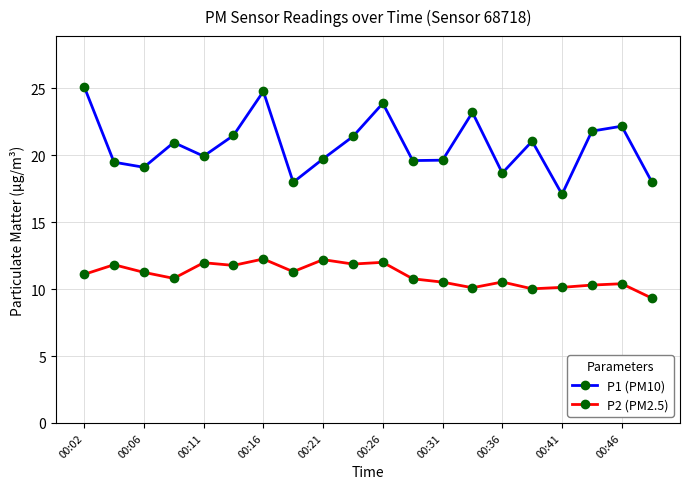

Which series has the widest spread of values?

P1 (PM10)